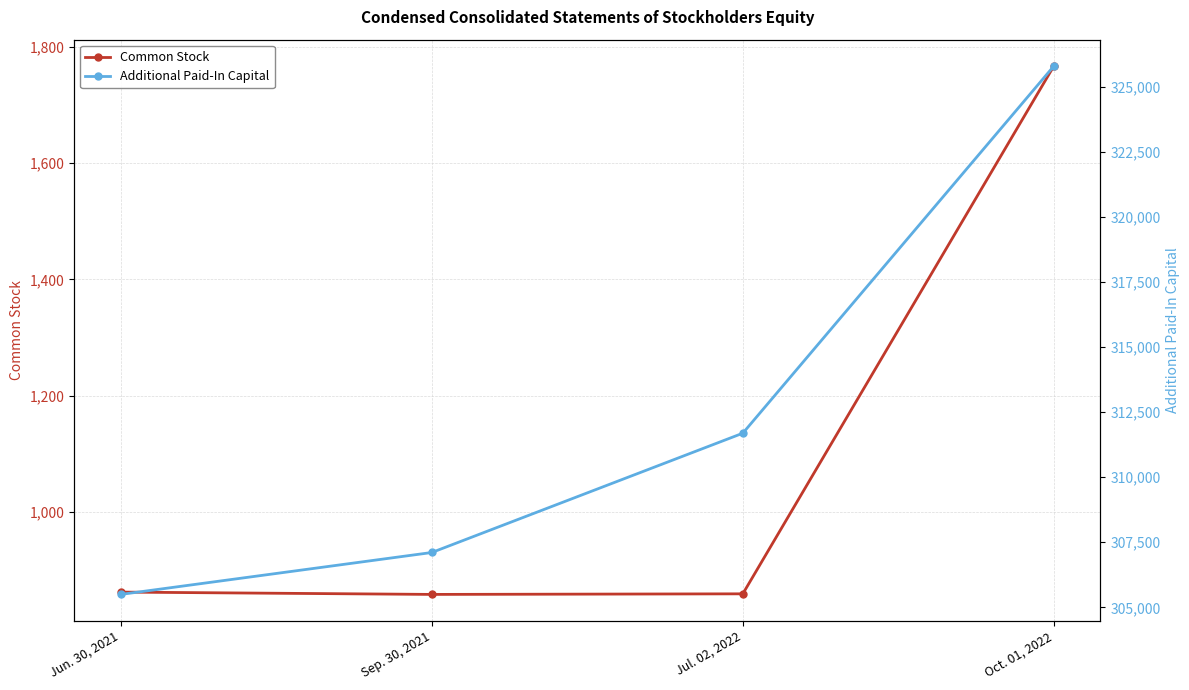

What is the difference between the maximum and second lowest values in the Additional Paid-In Capital series?

18683